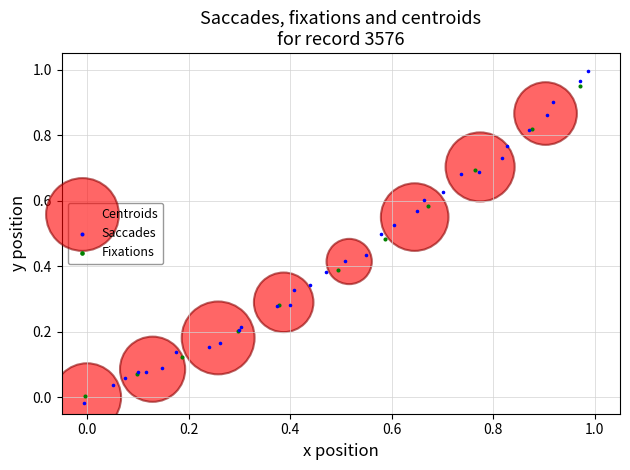

Which series has the widest spread of Y values?

Saccades